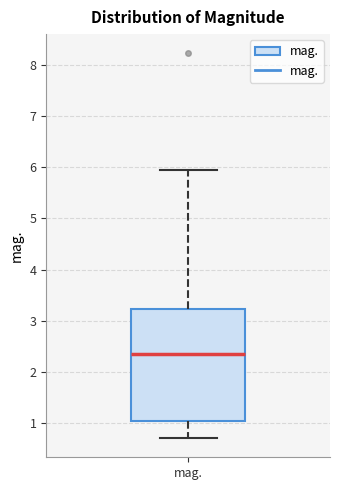

Where does the median line of the box for mag. sit on the y-axis? The values are not printed on the chart, so give them approximately, as read against the axis.

2.3